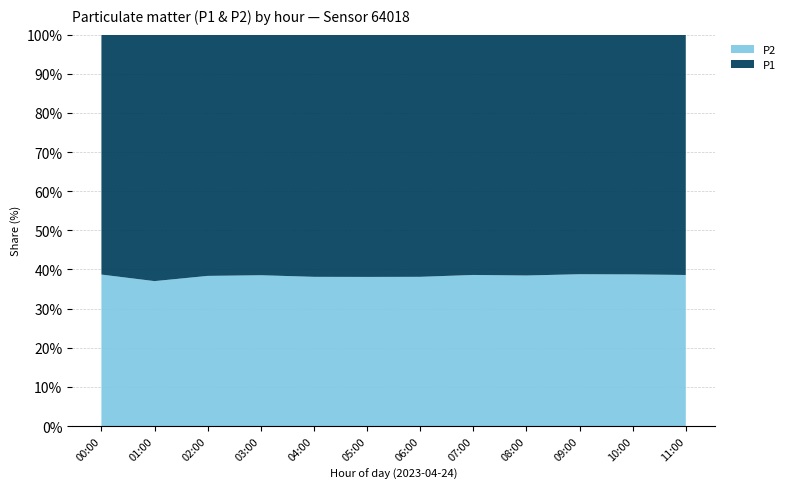

Reading right to left, list all the values displayed in this chart.

P1: 1.4	1.4	1.5	1.5	1.4	1.4	1.5	1.5	1.4	1.4	1.4	1.4
P2: 0.9	0.9	0.9	0.9	0.9	0.9	0.9	0.9	0.9	0.8	0.8	0.9